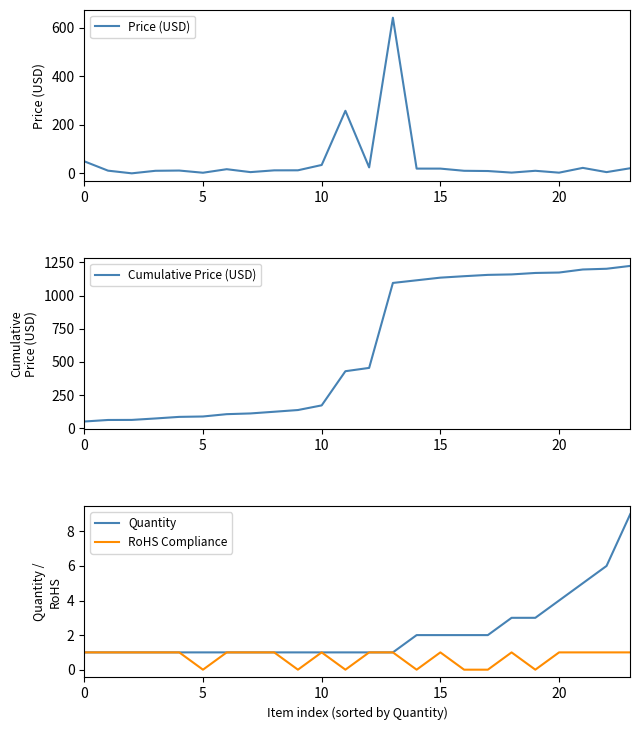

Does the chart display data point markers on the line(s)?

No